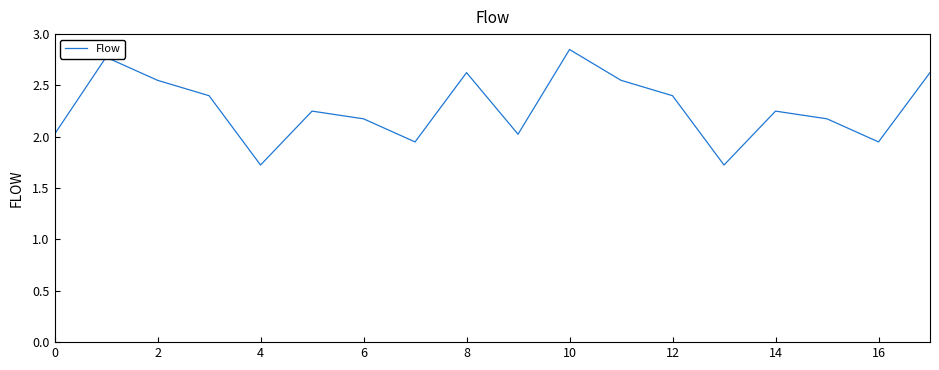

What is the smallest value displayed?

1.7